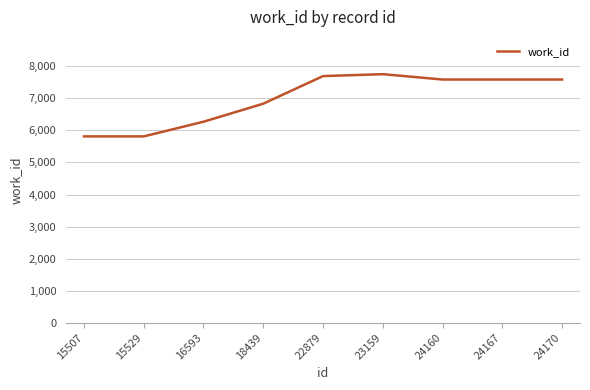

At which label is the value closest to 6783?

18439